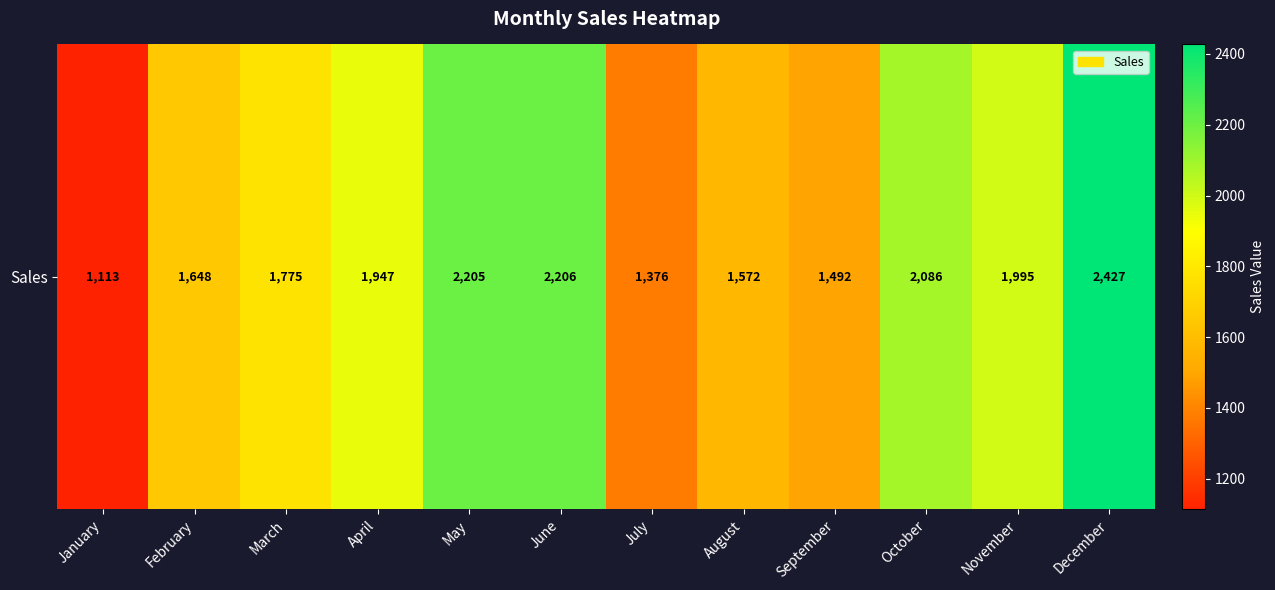

At which label does the data first exceed 1947?

May